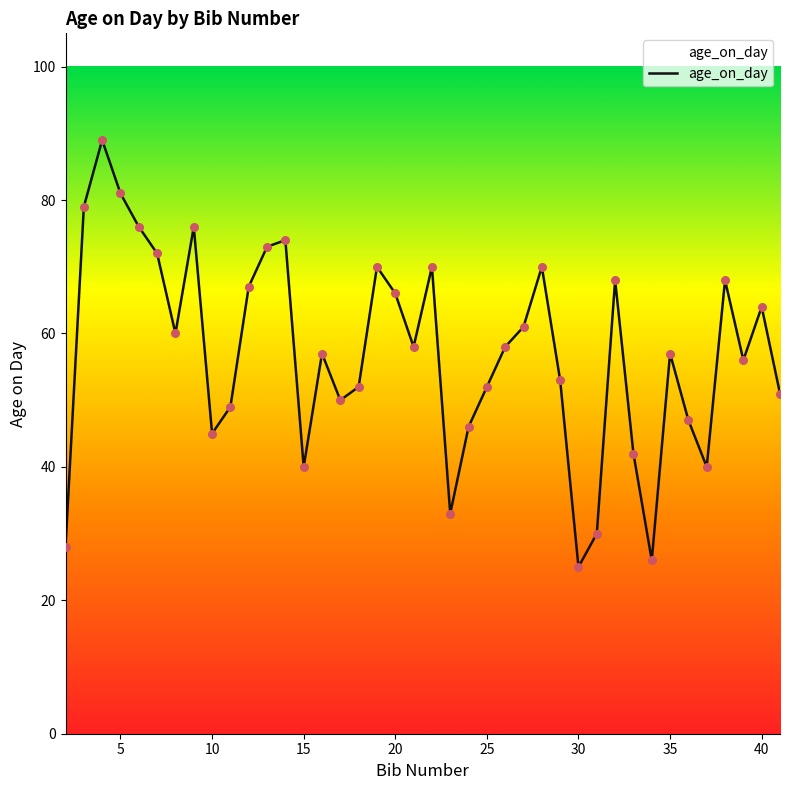

What is the maximum value shown in the chart?

89